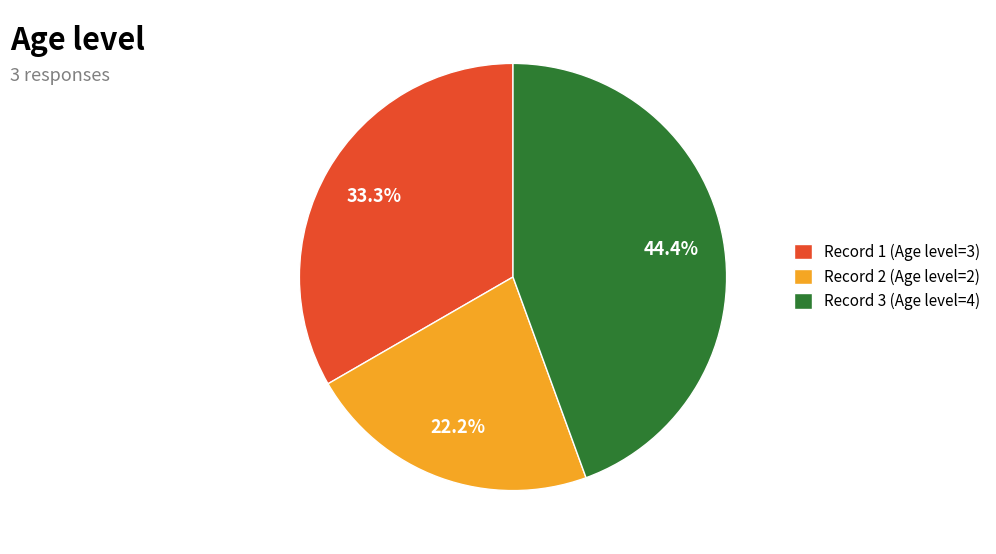

Between Record 1 (Age level=3) and Record 2 (Age level=2), which is larger?

Record 1 (Age level=3)